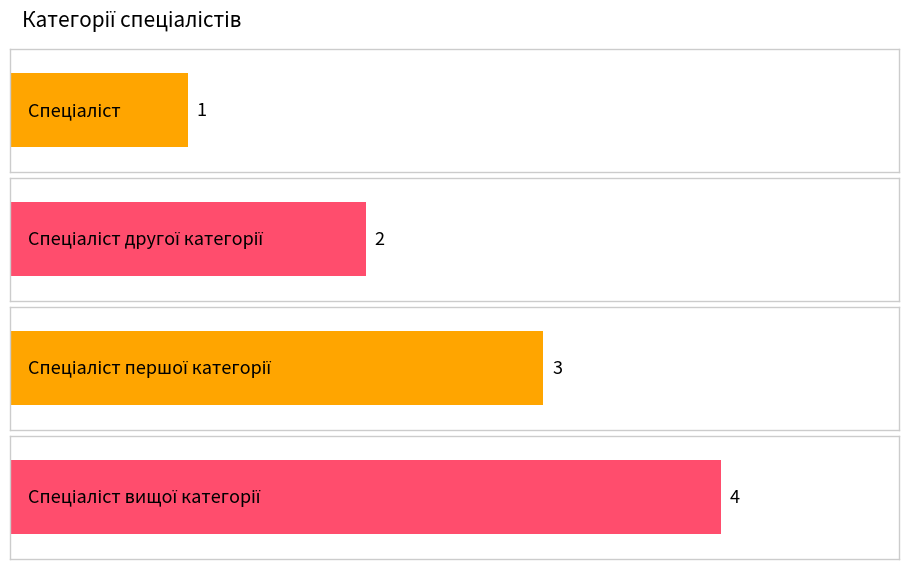

List the labels in order of value, smallest first.

Спеціаліст, Спеціаліст другої категорії, Спеціаліст першої категорії, Спеціаліст вищої категорії